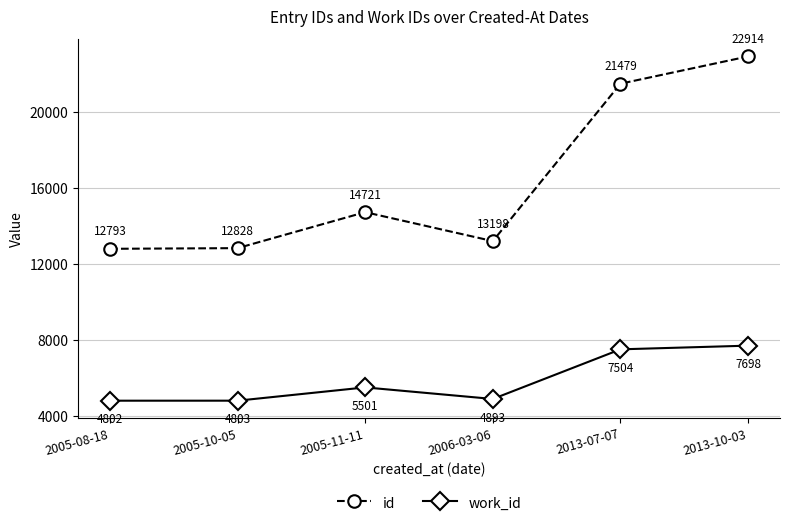

At how many categories does at least one series exceed 6619?

6